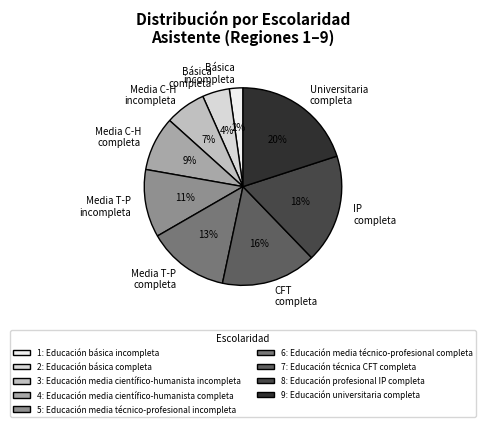

To the nearest percent, what is the difference between the largest and smallest slice percentages?

18%